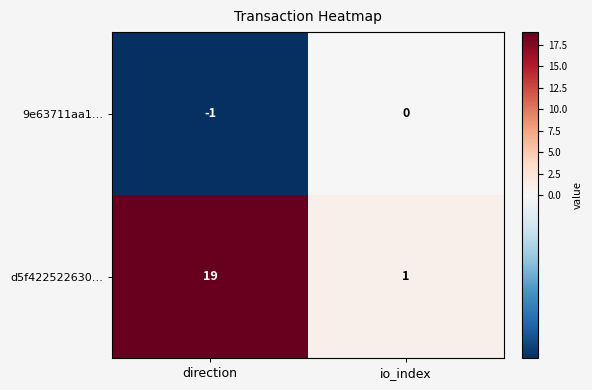

Reading right to left, what are all the values shown in this chart?

9e63711aa1…: 0	-1
d5f422522630…: 1	19